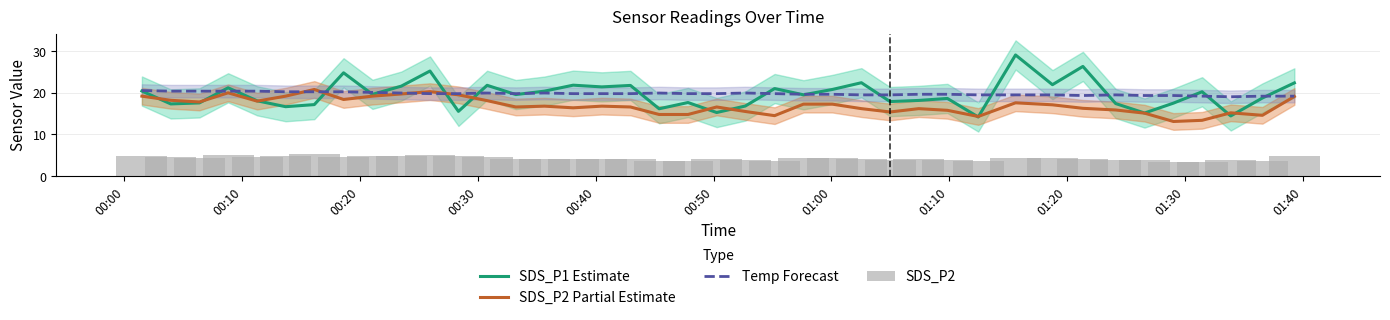

What is the minimum value for SDS_P2 Partial Estimate?

13.1